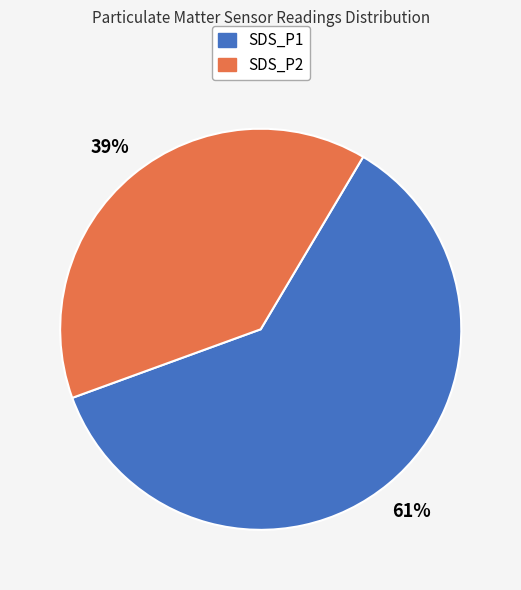

To the nearest percent, what percentage of the pie is SDS_P2?

39%